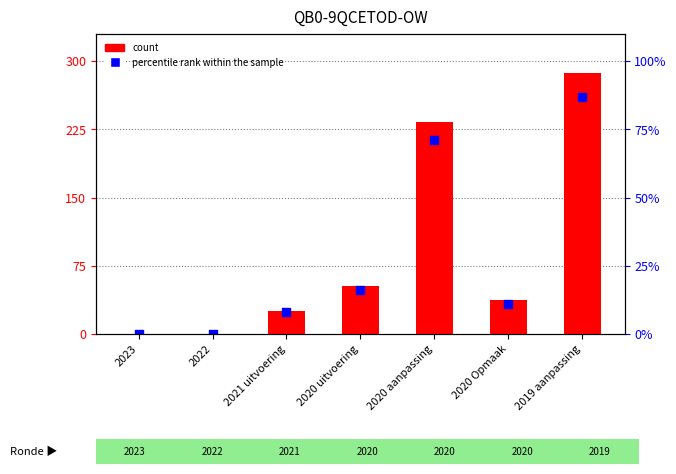

Is the value of percentile rank within the sample at 2020 uitvoering greater than the value of count at 2020 uitvoering?

No